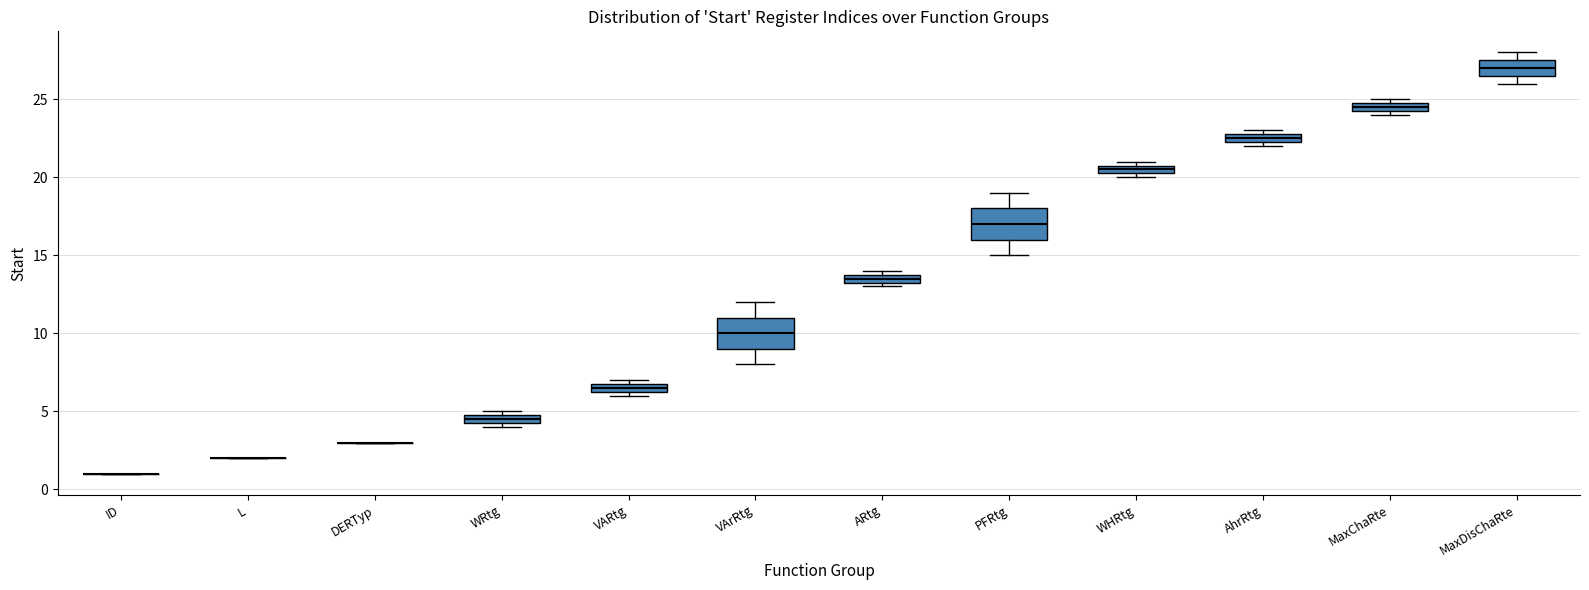

Where is the upper edge of the box for WHRtg on the y-axis? The values are not printed on the chart, so give them approximately, as read against the axis.

21.0